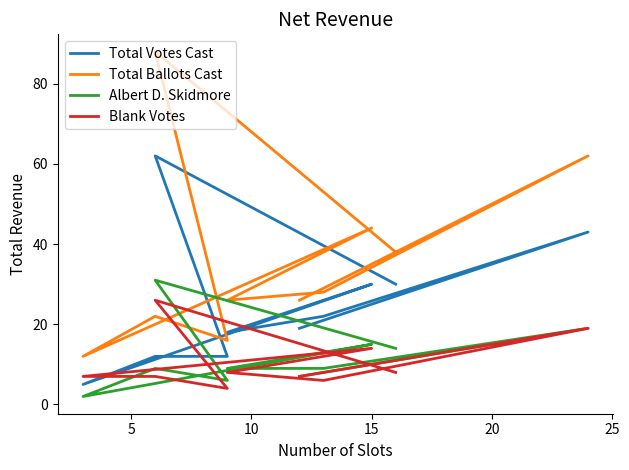

True or false: Total Votes Cast and Total Ballots Cast intersect in this chart.

False